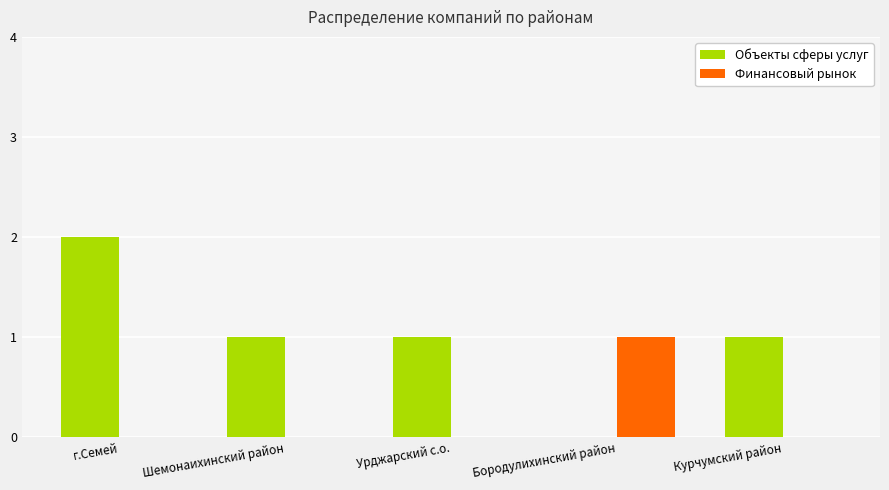

Is the value of Объекты сферы услуг at г.Семей greater than the value of Финансовый рынок at Бородулихинский район?

Yes